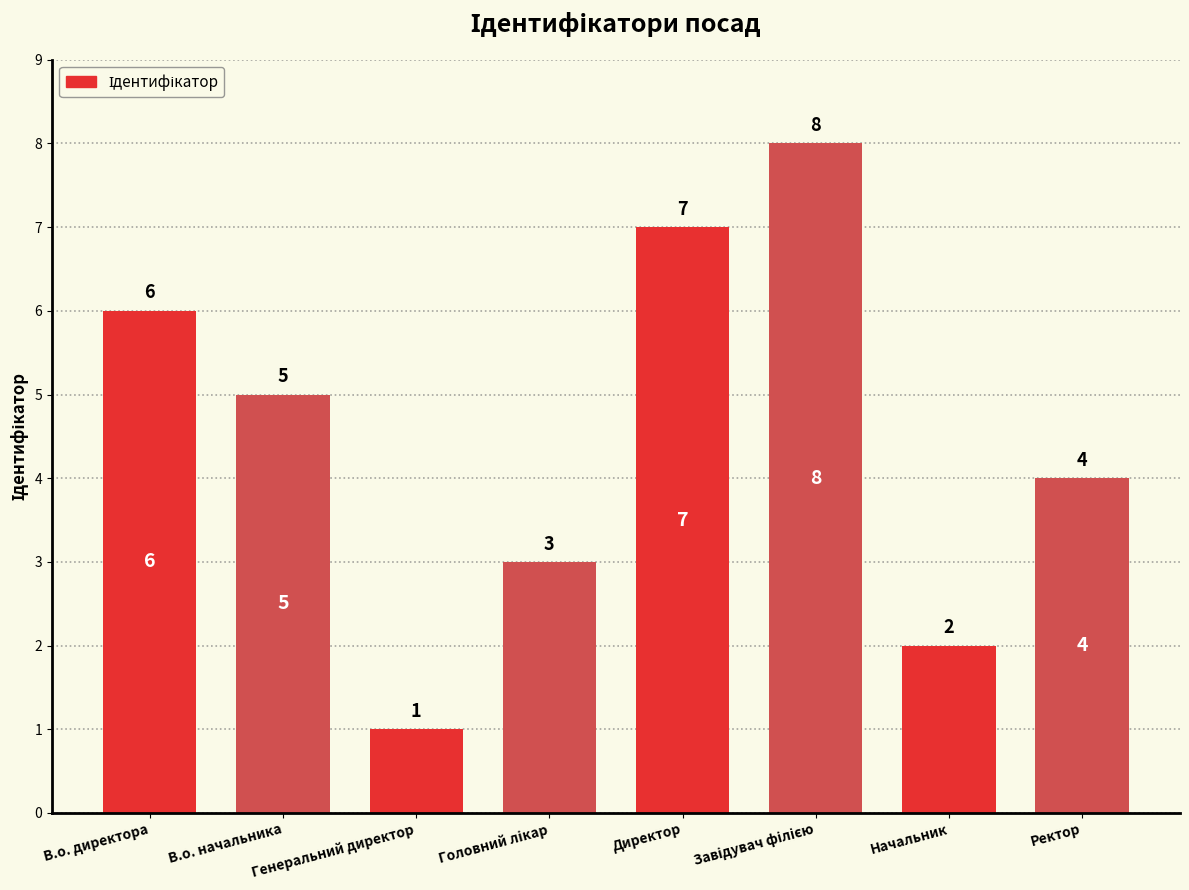

How many bars are there in total?

8